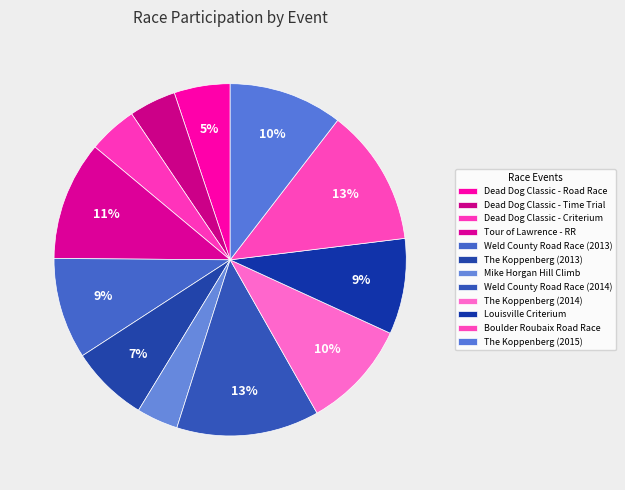

How many slices are in this pie chart?

12